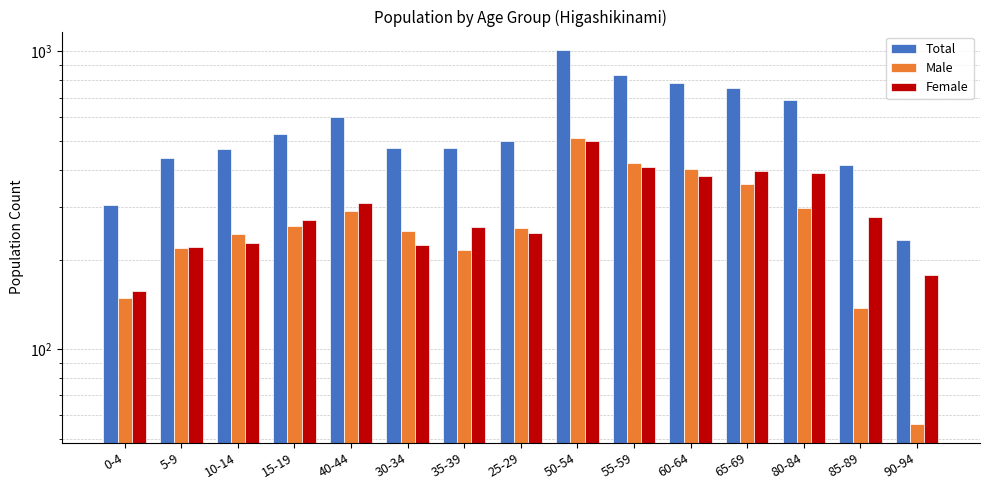

Reading left to right, what are all the values shown in this chart?

Total: 0-4=306	5-9=438	10-14=471	15-19=530	40-44=600	30-34=472	35-39=473	25-29=500	50-54=1009	55-59=833	60-64=785	65-69=756	80-84=687	85-89=416	90-94=233
Male: 0-4=149	5-9=218	10-14=244	15-19=259	40-44=291	30-34=249	35-39=216	25-29=255	50-54=510	55-59=423	60-64=404	65-69=360	80-84=298	85-89=138	90-94=56
Female: 0-4=157	5-9=220	10-14=227	15-19=271	40-44=309	30-34=223	35-39=257	25-29=245	50-54=499	55-59=410	60-64=381	65-69=396	80-84=389	85-89=278	90-94=177